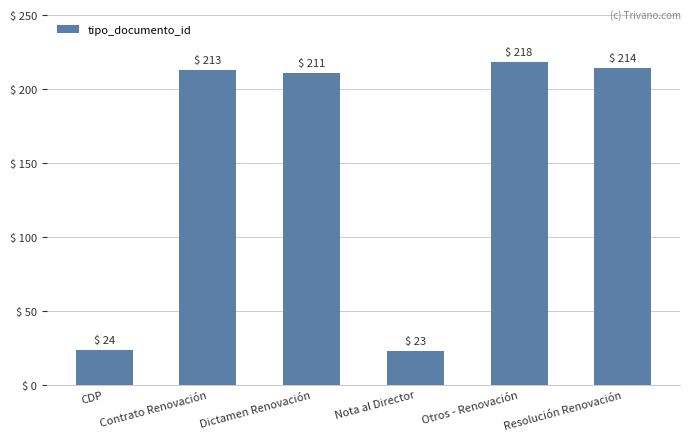

Between Resolución Renovación and CDP, which is larger?

Resolución Renovación